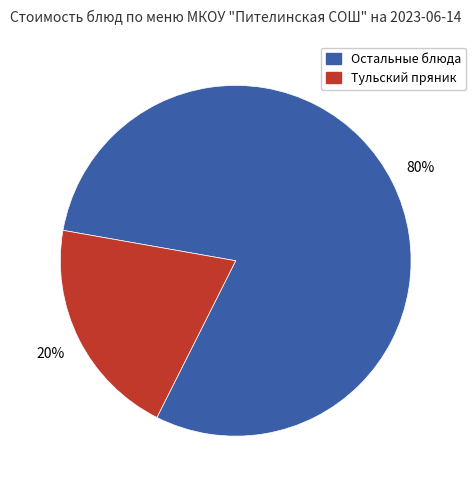

Between Тульский пряник and Остальные блюда, which is larger?

Остальные блюда